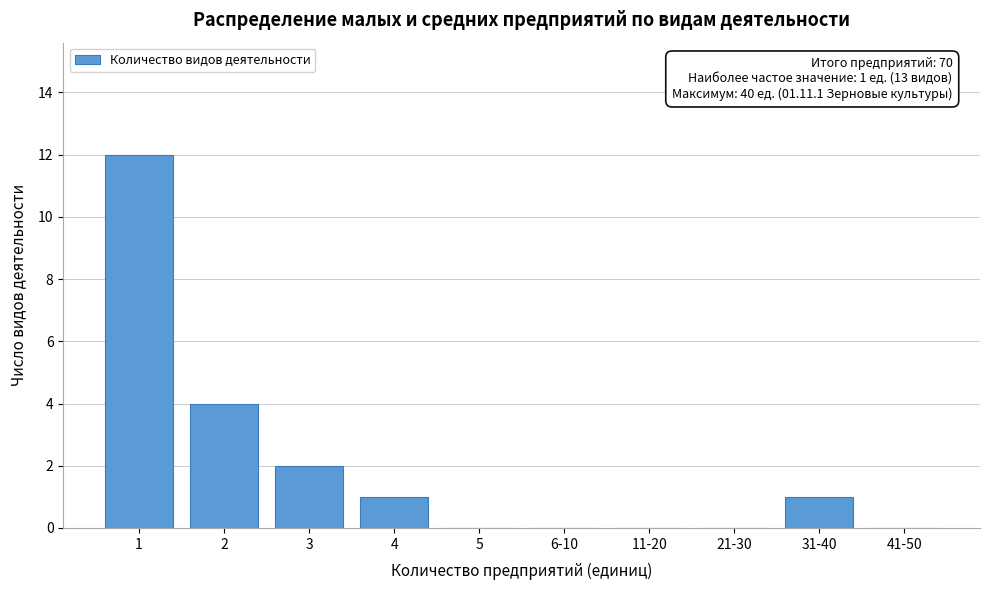

Reading right to left, extract all data points from this chart.

41-50=0	31-40=1	21-30=0	11-20=0	6-10=0	5=0	4=1	3=2	2=4	1=12